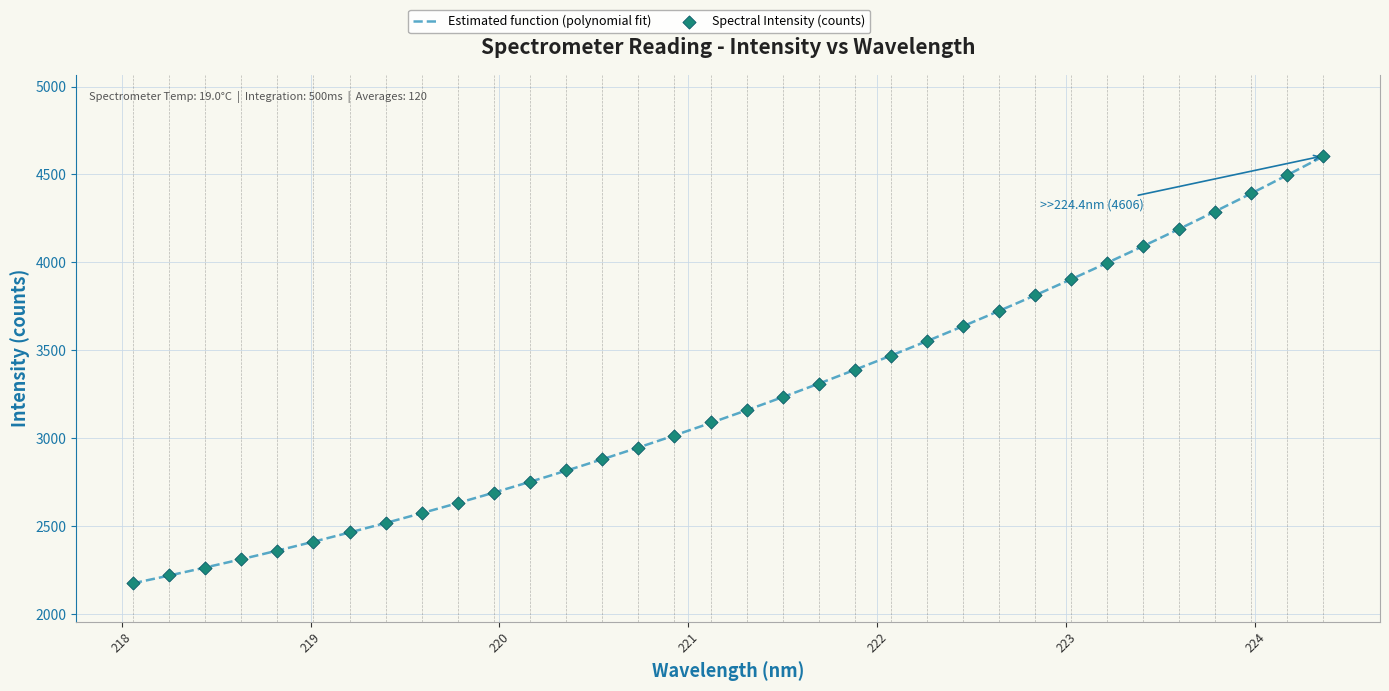

Between 220.9264 and 222.4538, which is larger?

222.4538